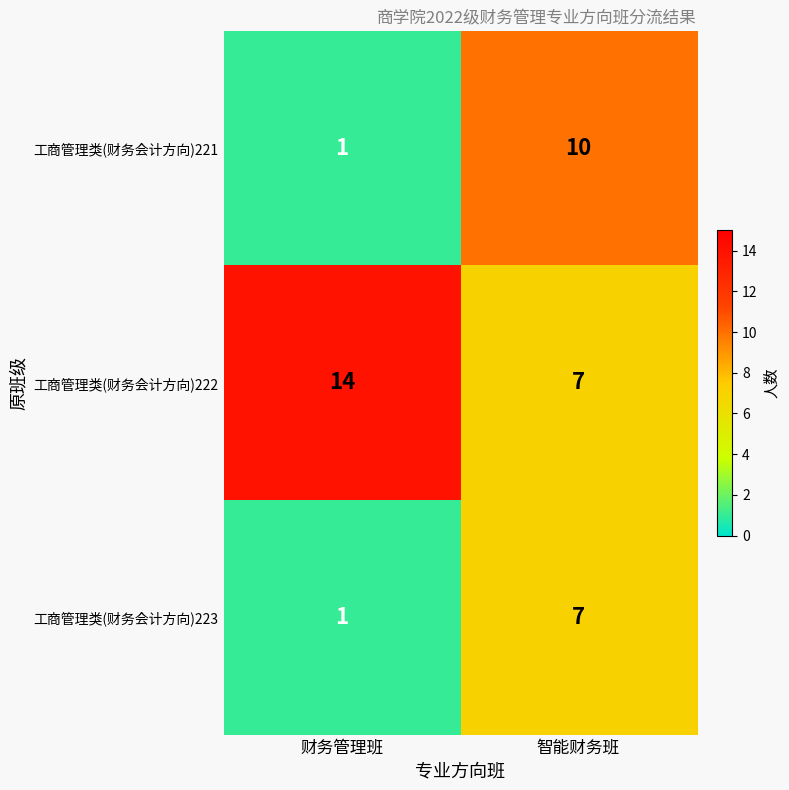

Reading right to left, extract all data points from this chart.

工商管理类(财务会计方向)221: 10	1
工商管理类(财务会计方向)222: 7	14
工商管理类(财务会计方向)223: 7	1